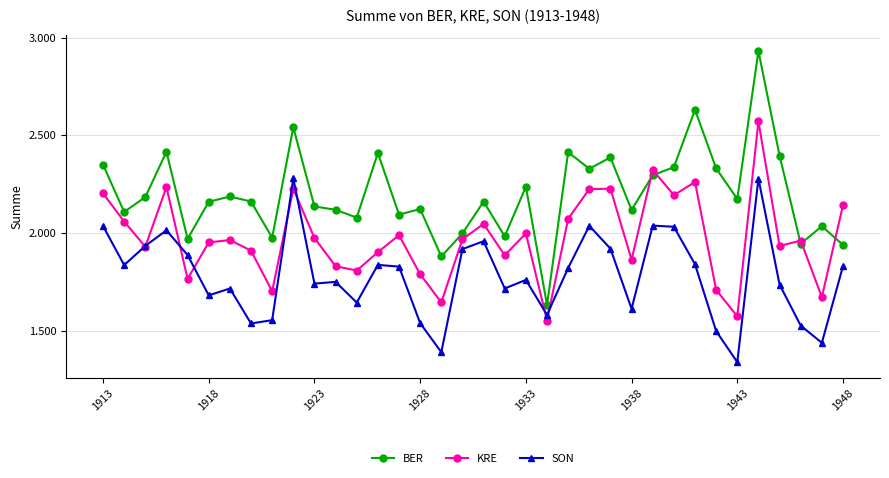

What are all the series names shown in the legend?

BER, KRE, SON